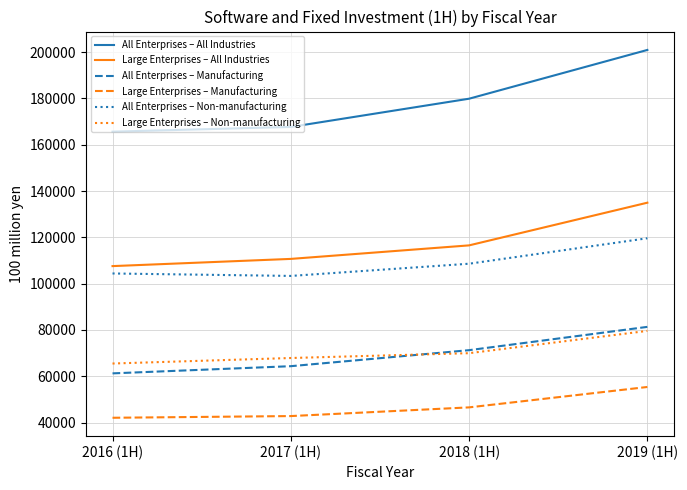

True or false: Large Enterprises – Non-manufacturing has a value of 67894 at 2017 (1H).

True